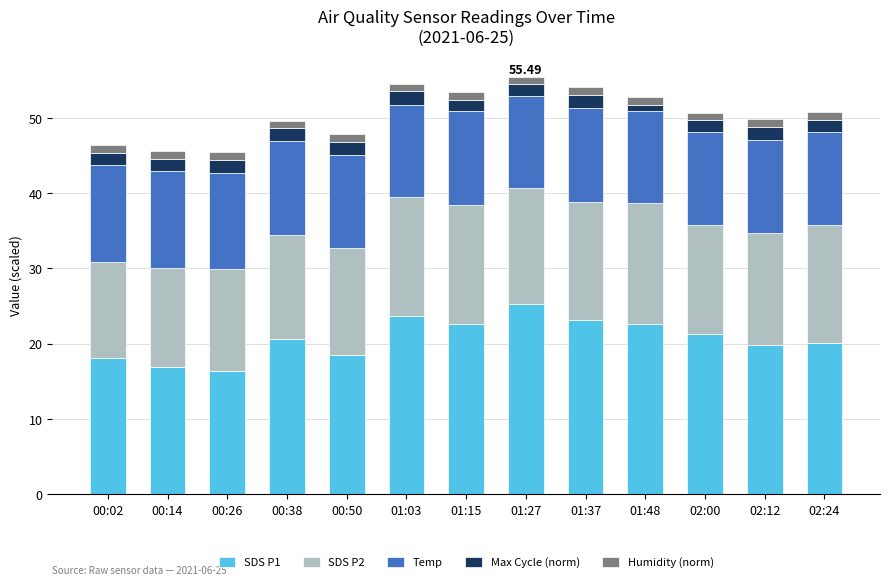

Rank the series by their maximum value, from lowest to highest.

Humidity (norm), Max Cycle (norm), Temp, SDS P2, SDS P1